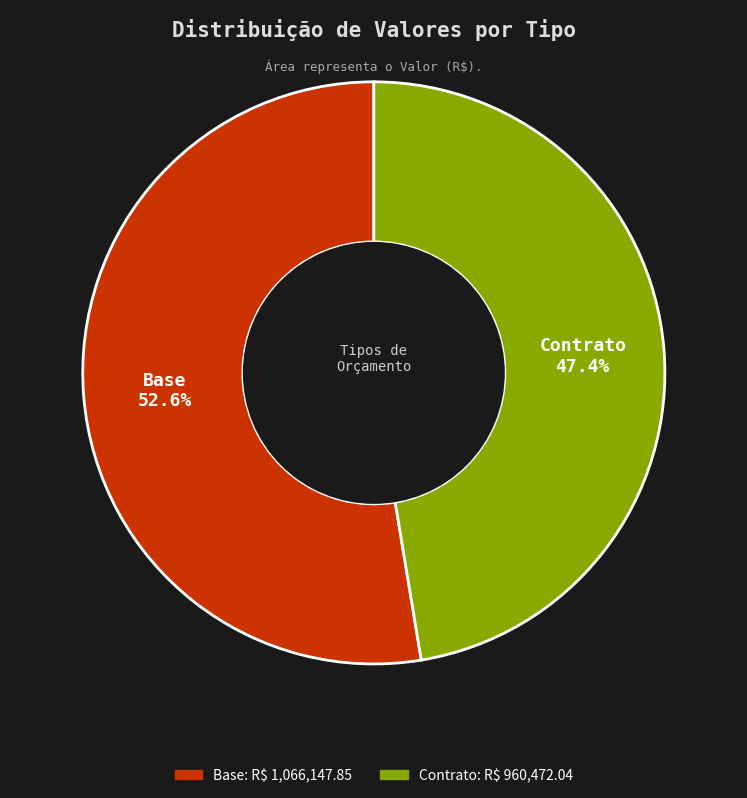

What is the largest slice in the pie chart?

Base